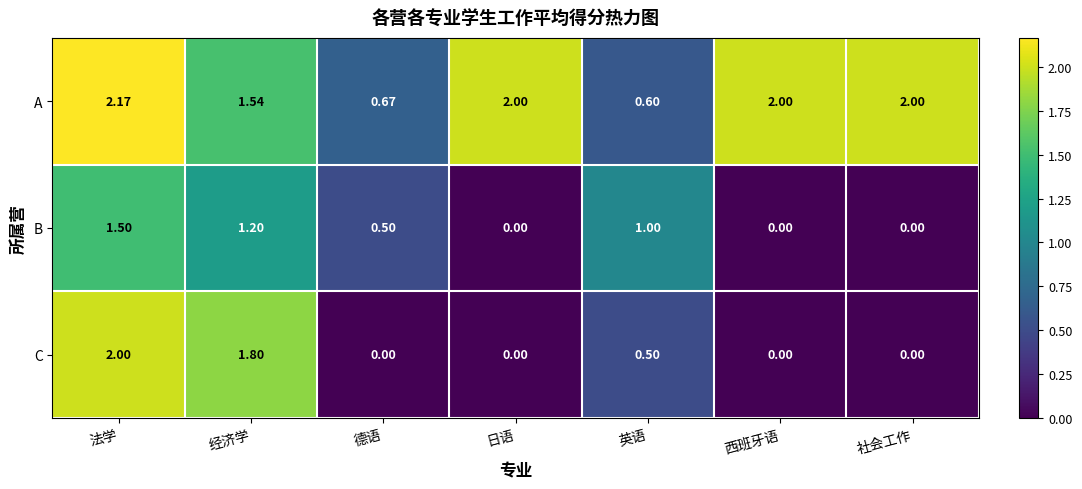

Rank the series by their maximum value, from lowest to highest.

B, C, A